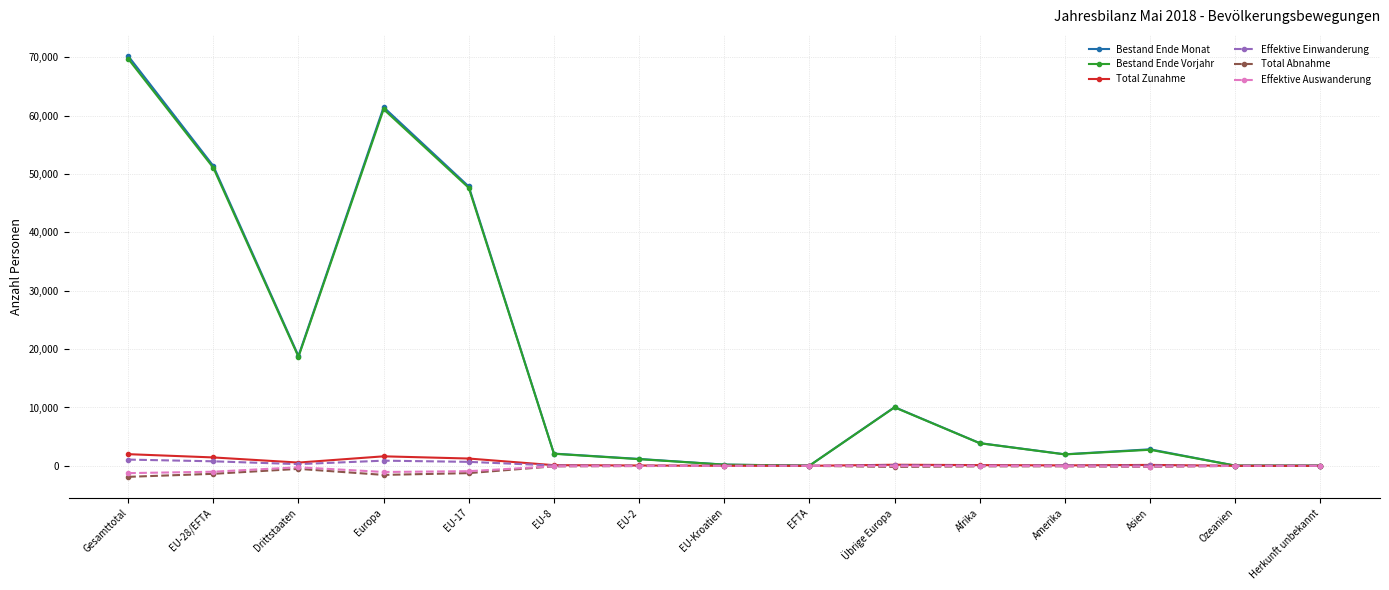

Which series has the largest range (max minus min)?

Bestand Ende Monat